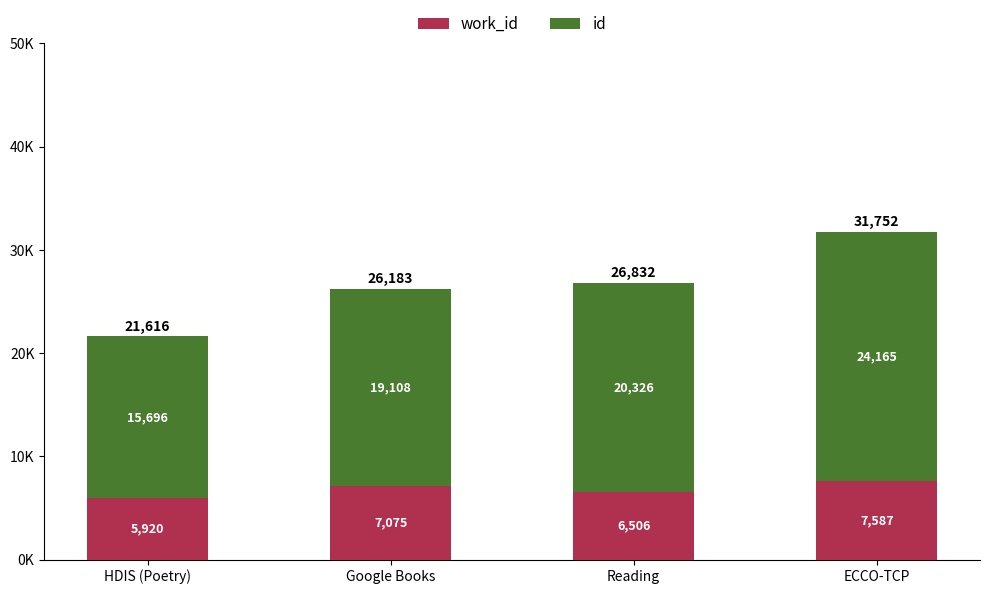

Does the chart contain any negative values?

No